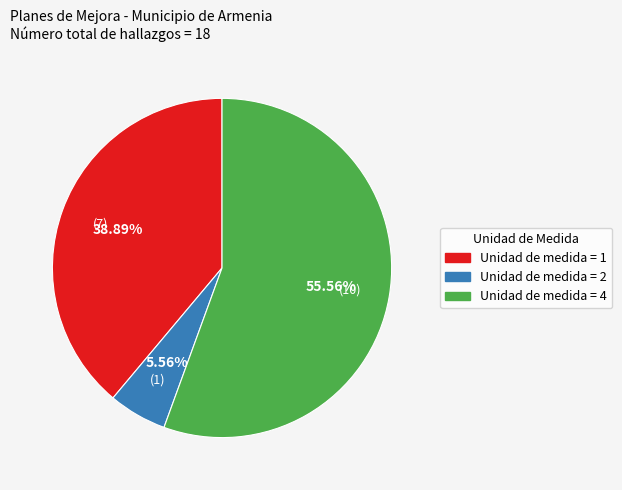

Does any single category account for the majority?

Yes